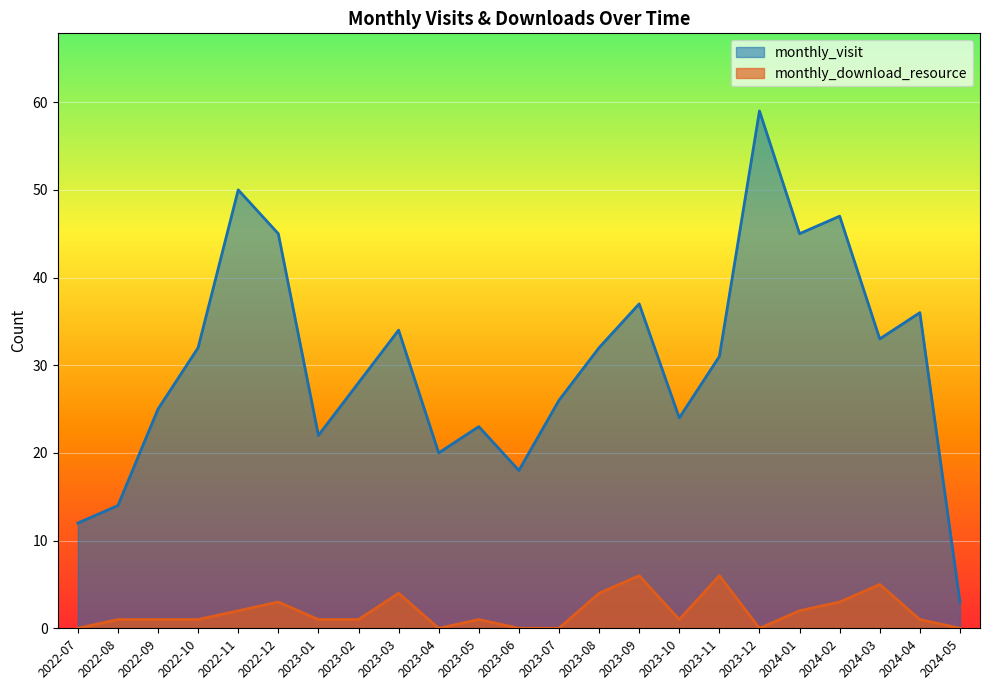

Which series has the largest total across all categories?

monthly_visit